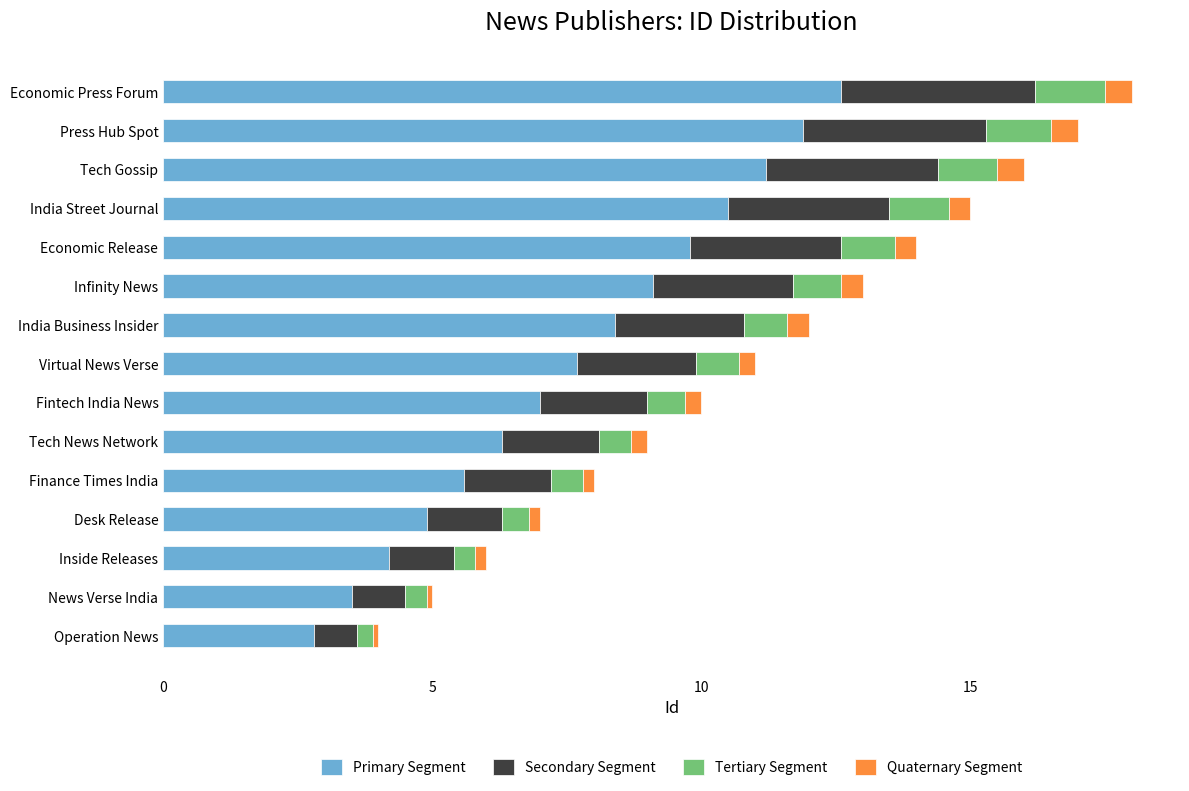

What is the minimum value for Primary Segment?

2.8